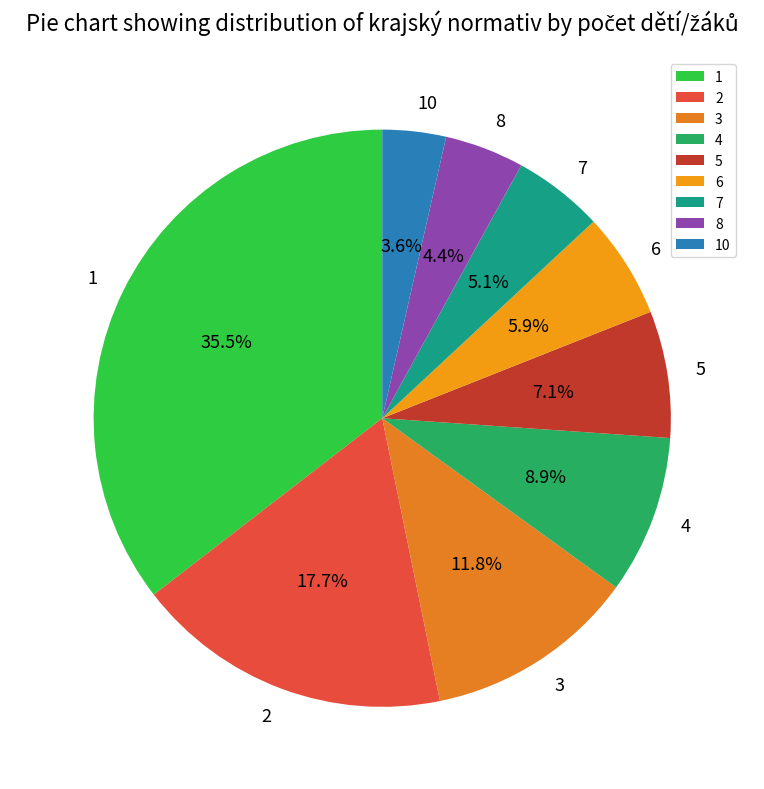

Rank the categories by value from lowest to highest.

10, 8, 7, 6, 5, 4, 3, 2, 1